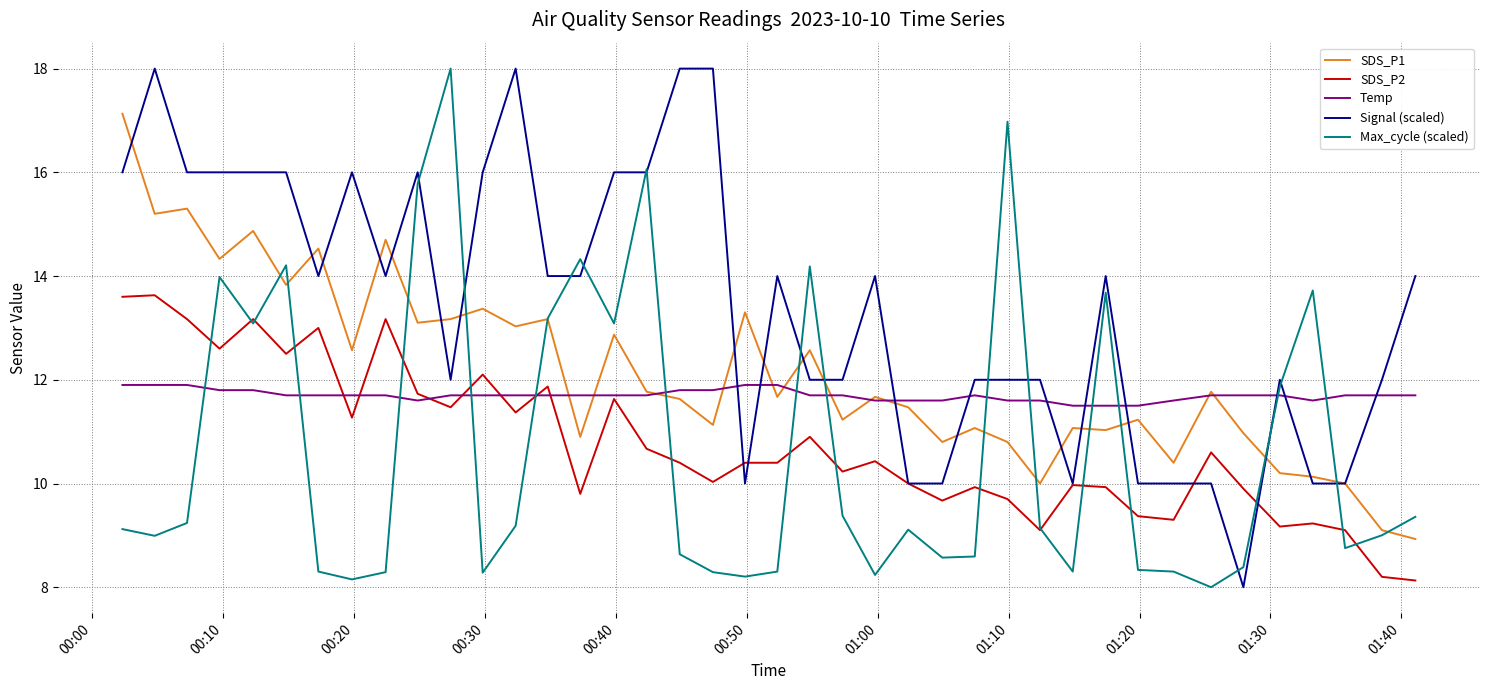

Which series has the largest total across all categories?

Signal (scaled)